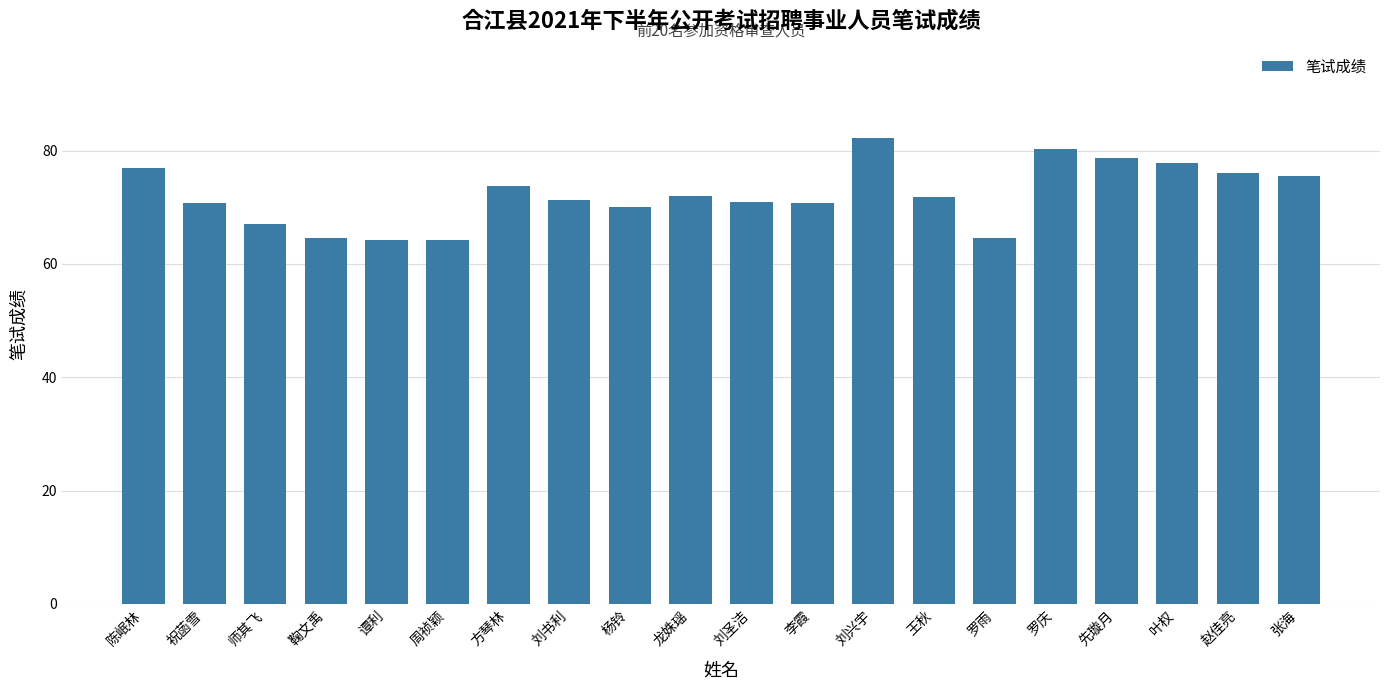

What is the sum of the values at 谭利 and 祝菡雪?

135.0